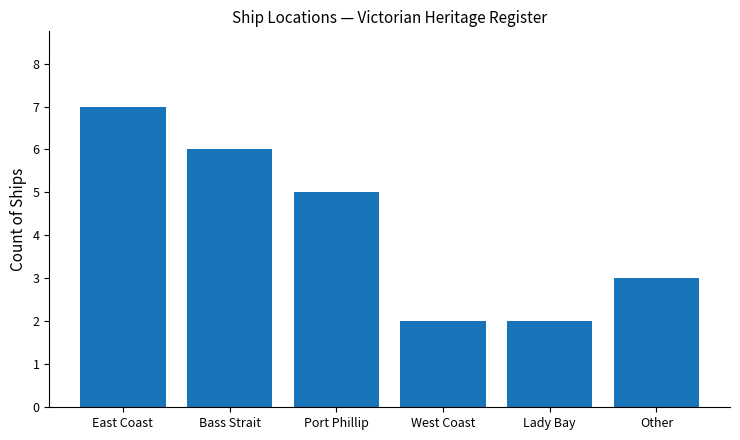

The value at Bass Strait is 3. True or false?

False